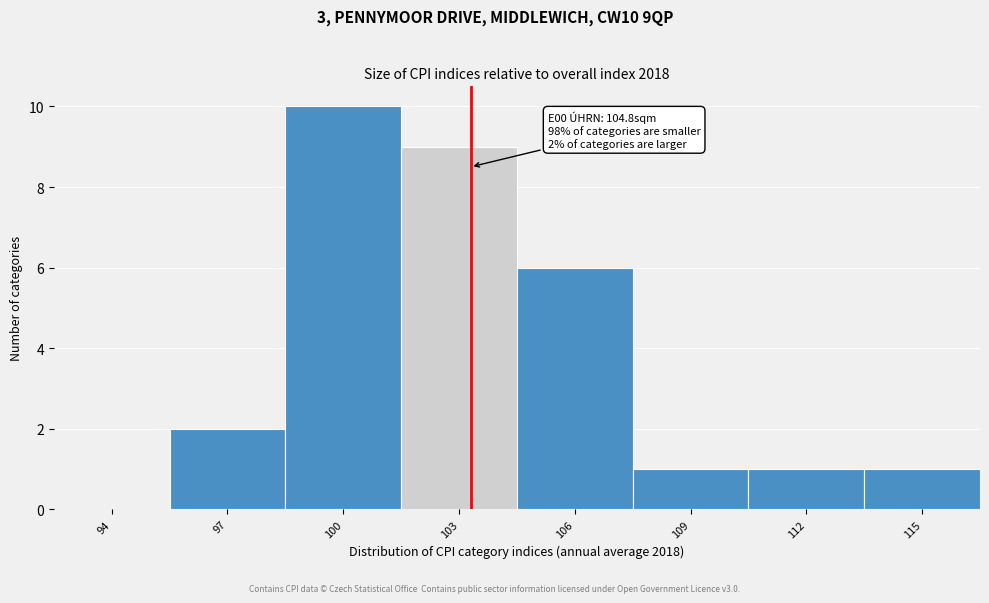

Reading left to right, list all the values displayed in this chart.

94=0	97=2	100=10	103=9	106=6	109=1	112=1	115=1